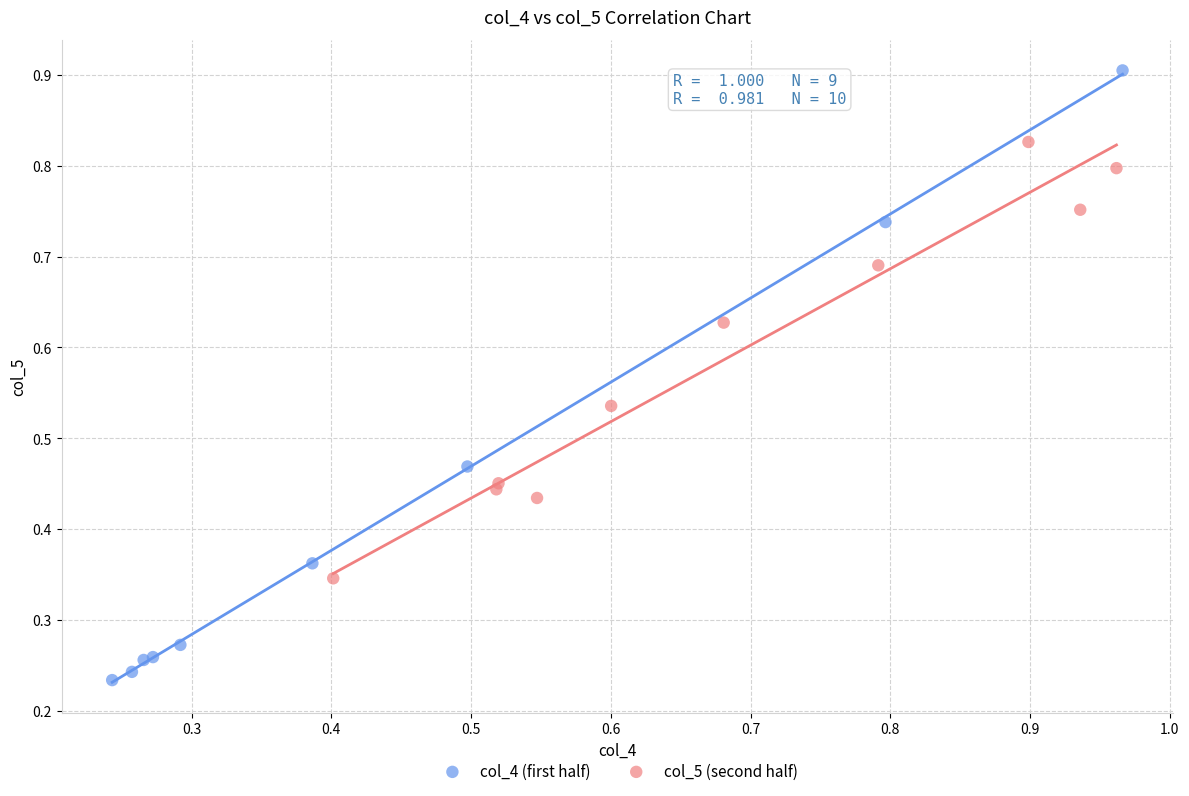

What are all the series names shown in the legend?

col_4 (first half), col_5 (second half)